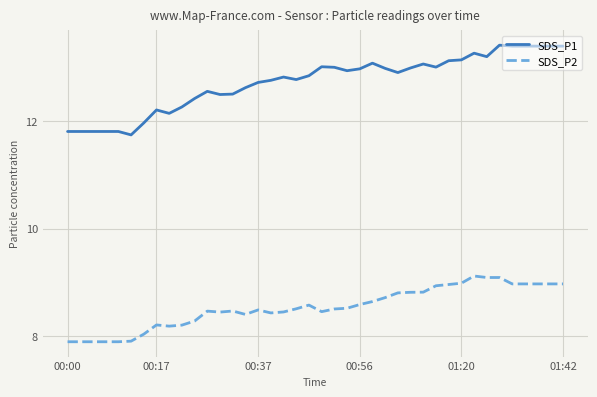

Rank the series by their maximum value, from highest to lowest.

SDS_P1, SDS_P2